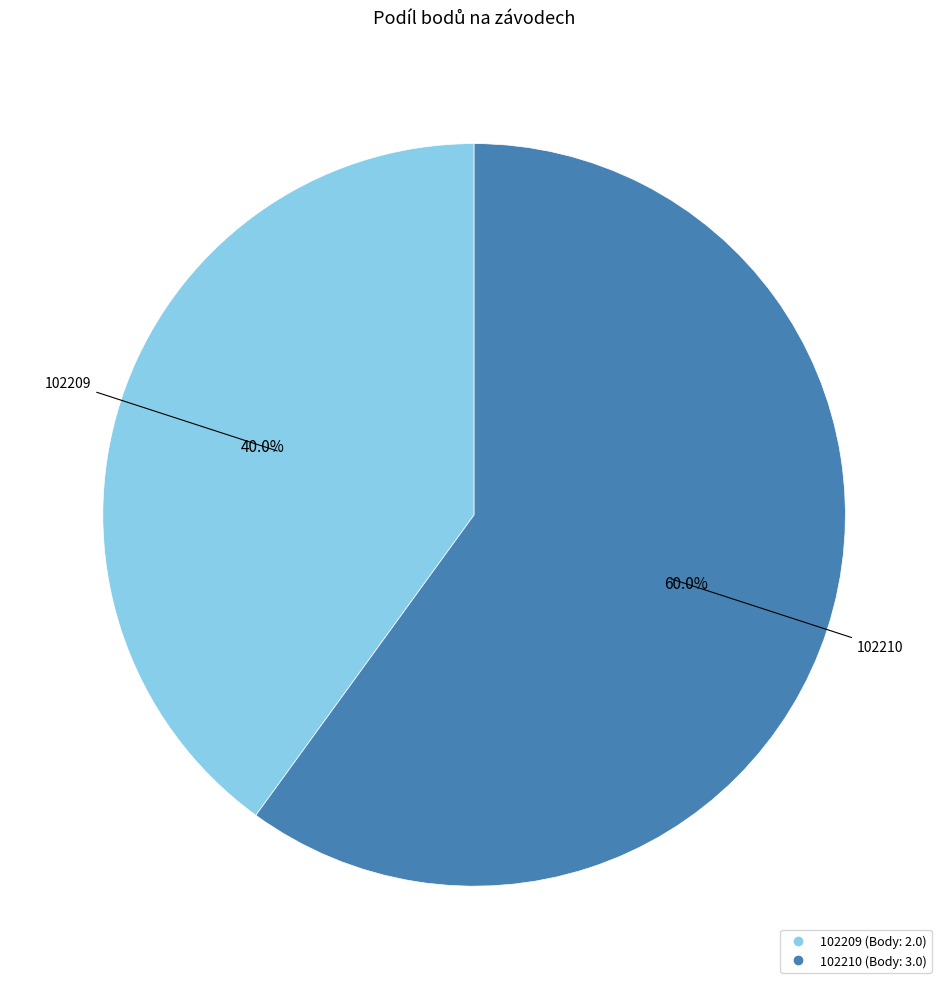

What percentage do 102209 and 102210 together represent?

100.0%